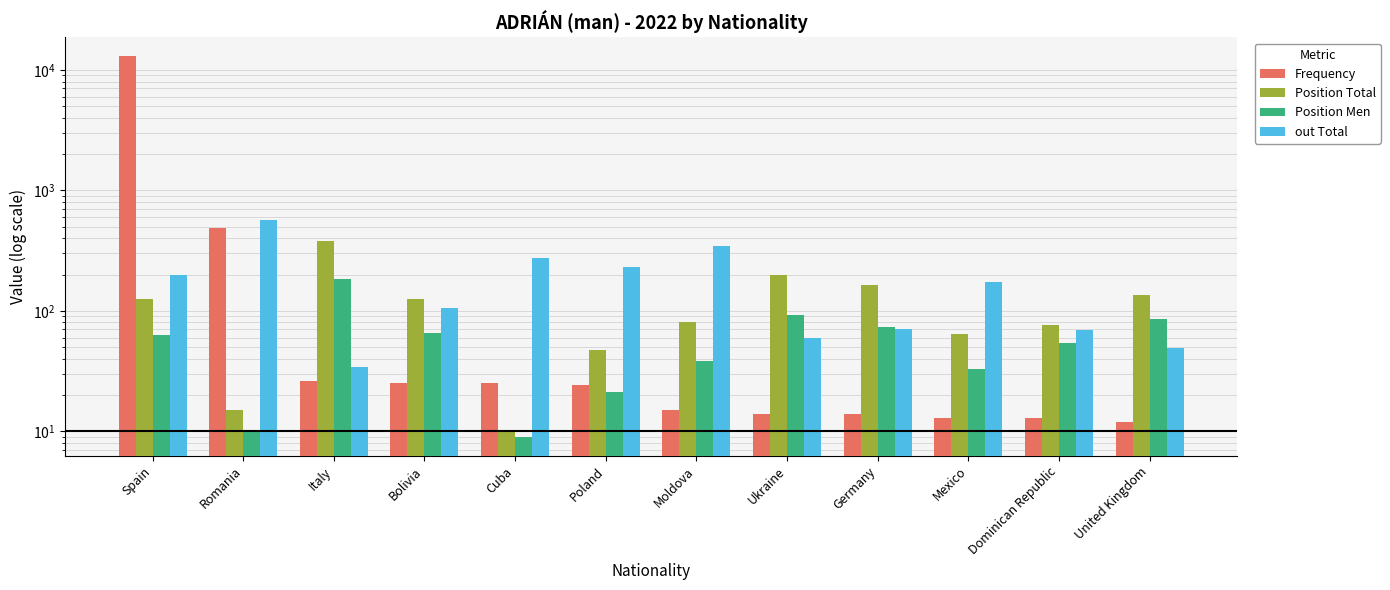

Which category has the lowest value across all series?

Cuba